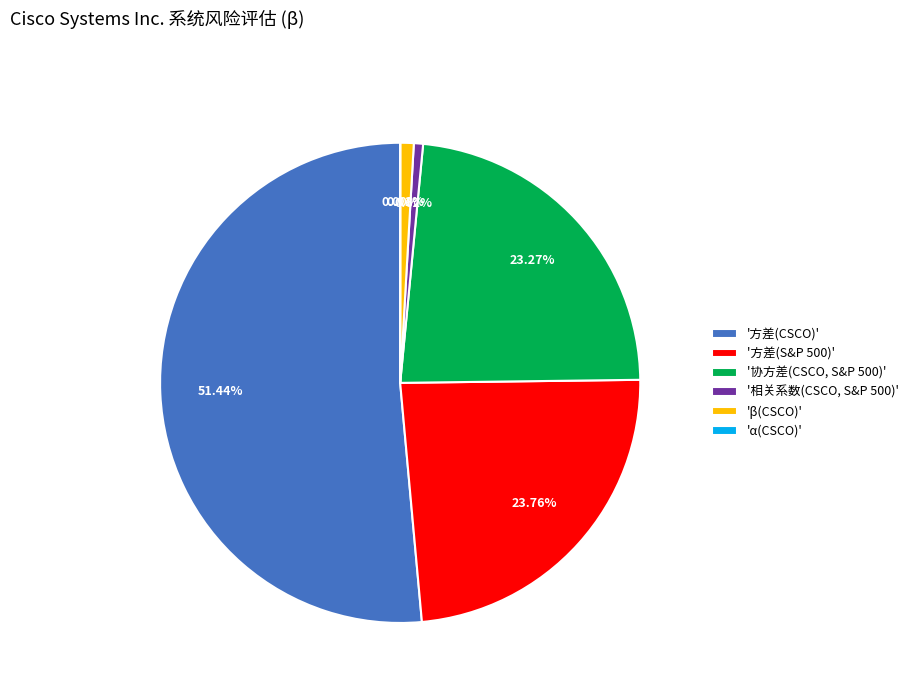

Do '相关系数(CSCO, S&P 500)' and '方差(S&P 500)' together represent more than half of the pie?

No